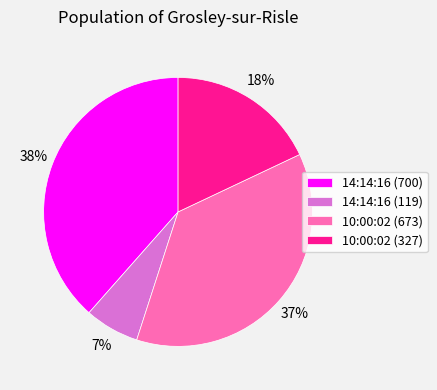

How many segments does this pie chart have?

4